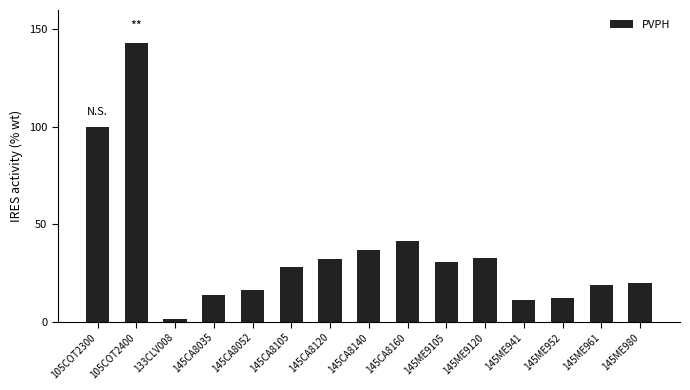

What is the approximate value at 145CA8052?

16.4